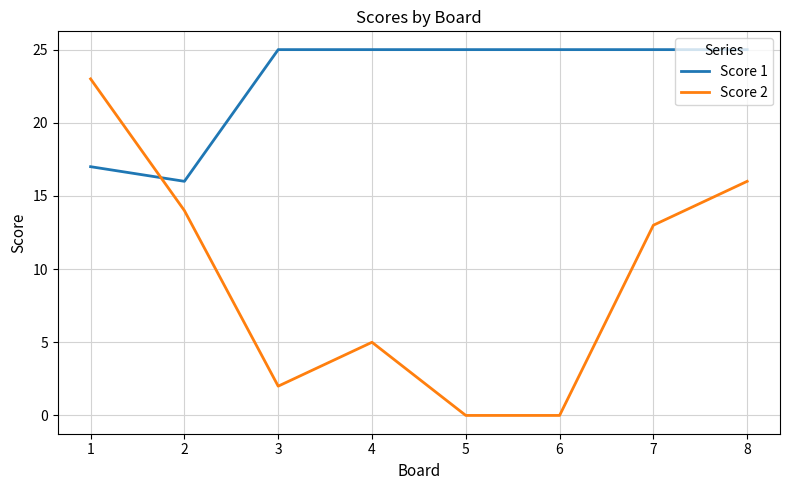

Count the Score 1 values in the range 25 to 26.

6